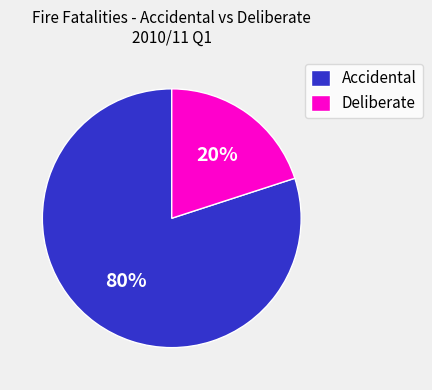

Do Accidental and Deliberate together represent more than half of the pie?

Yes